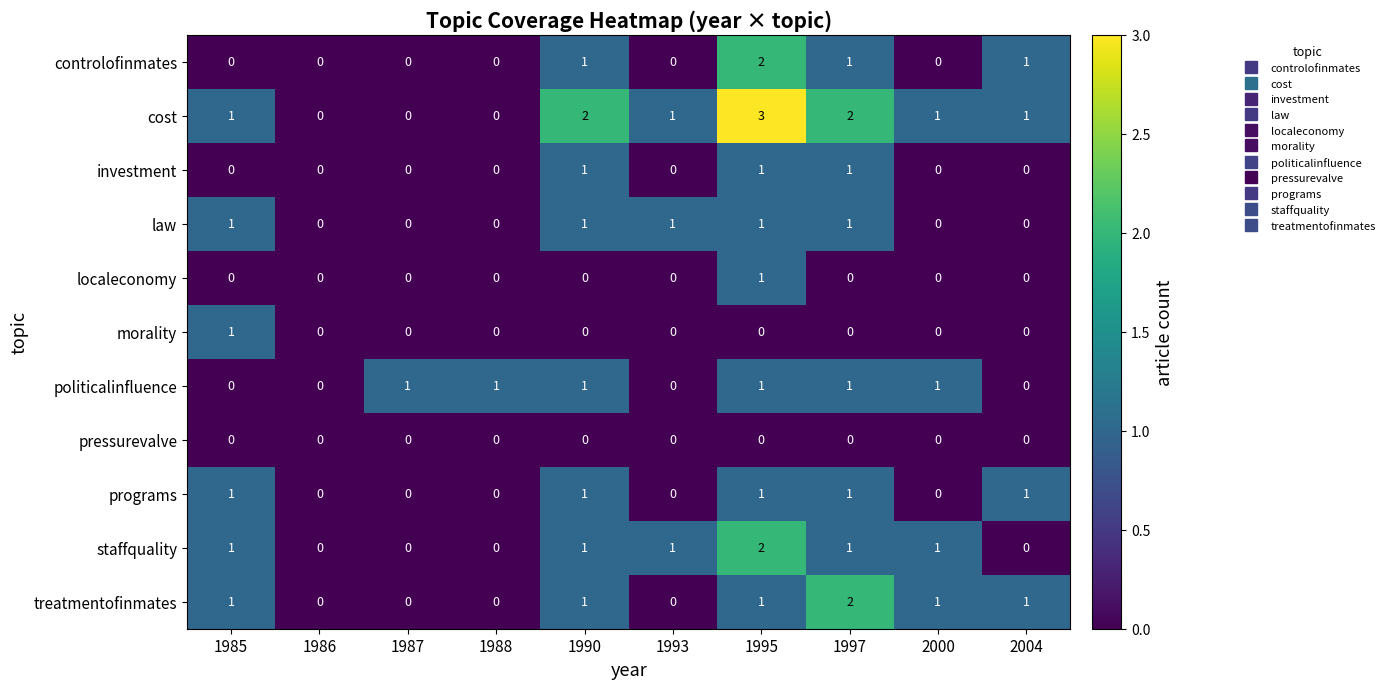

Count the number of categories in the chart.

10